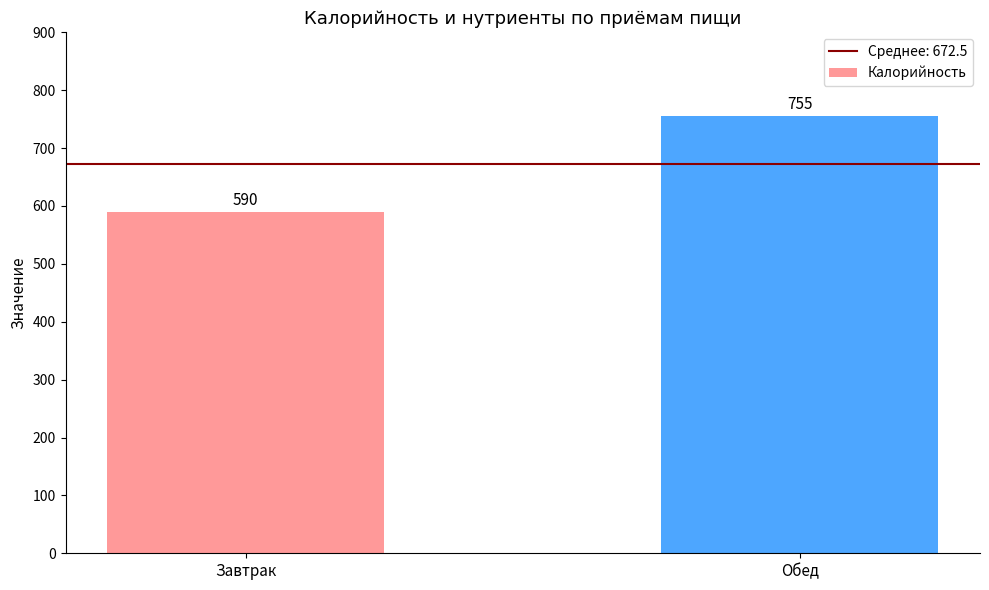

True or false: the data shows 306 at Завтрак.

False